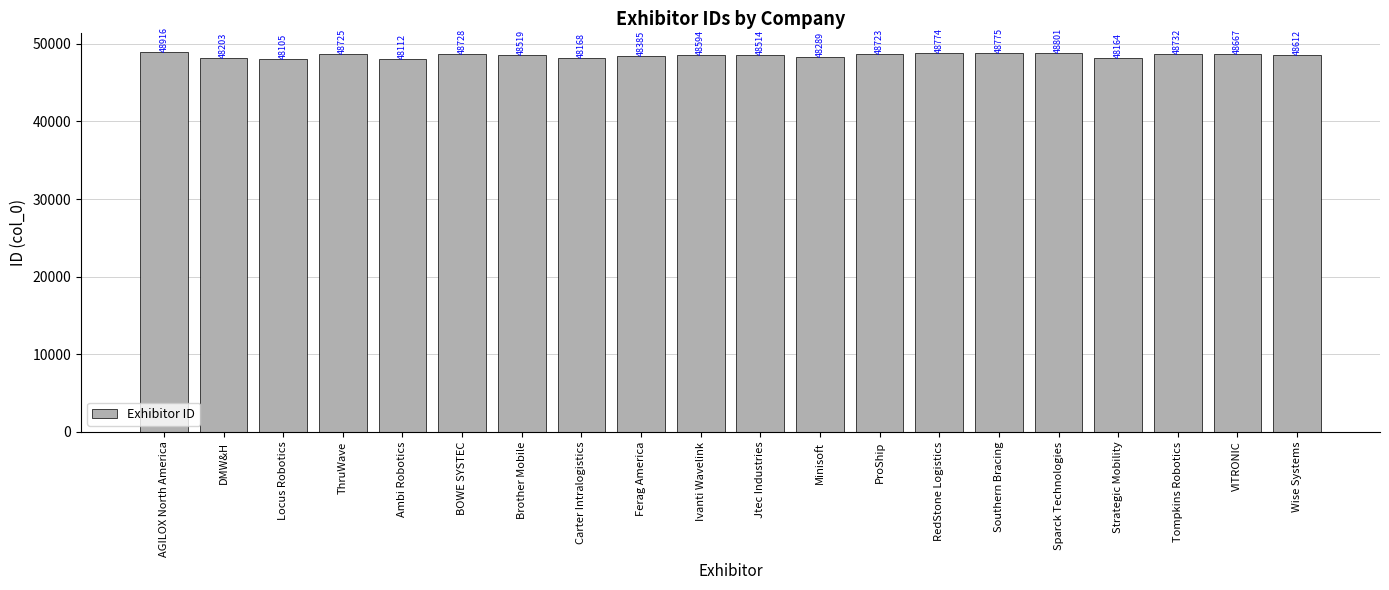

Rank the categories by value from lowest to highest.

Locus Robotics, Ambi Robotics, Strategic Mobility, Carter Intralogistics, DMW&H, Minisoft, Ferag America, Jtec Industries, Brother Mobile, Ivanti Wavelink, Wise Systems, VITRONIC, ProShip, ThruWave, BOWE SYSTEC, Tompkins Robotics, RedStone Logistics, Southern Bracing, Sparck Technologies, AGILOX North America